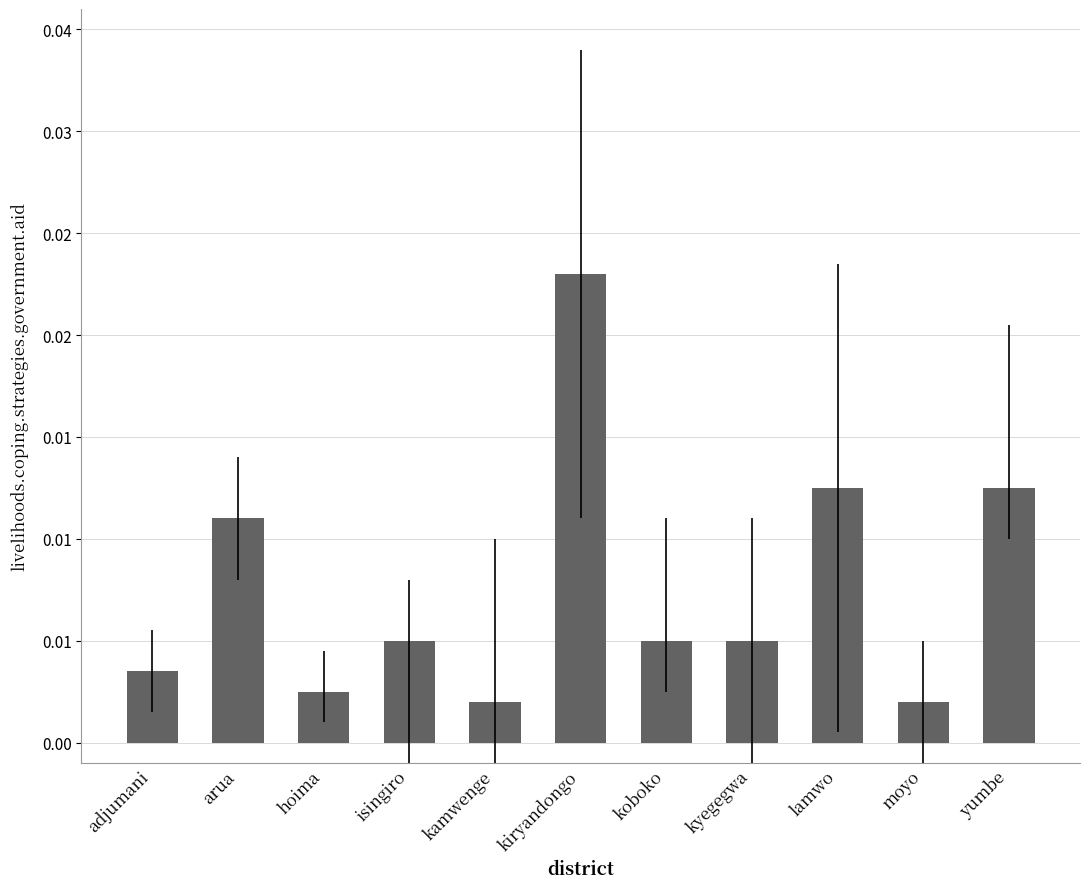

Does the chart contain any negative values?

No